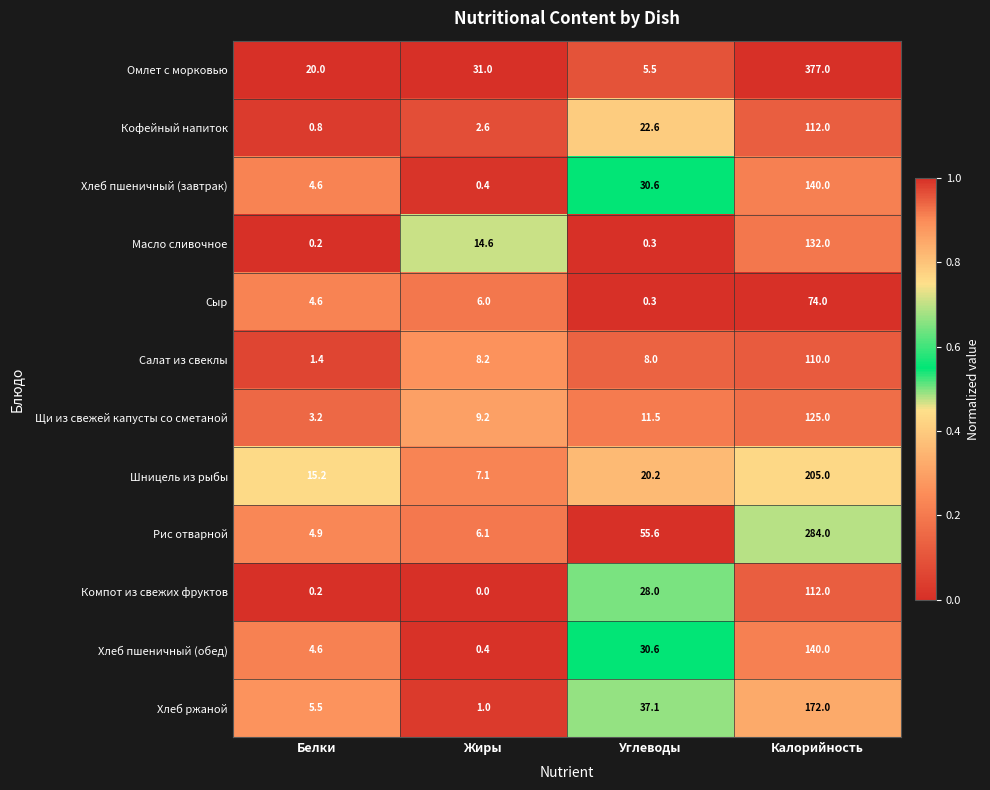

Which category has the lowest value across all series?

Жиры